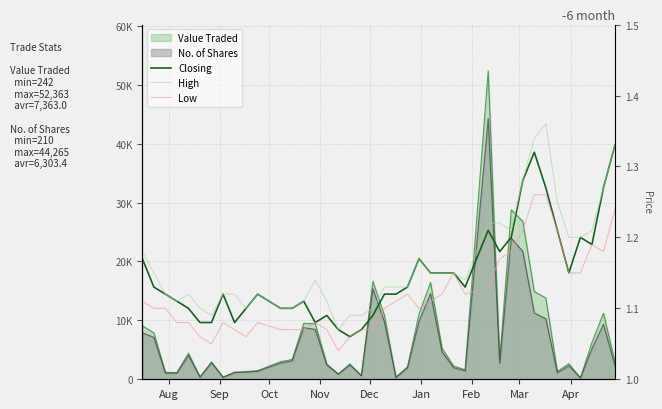

True or false: Low and Closing cross at least once.

False